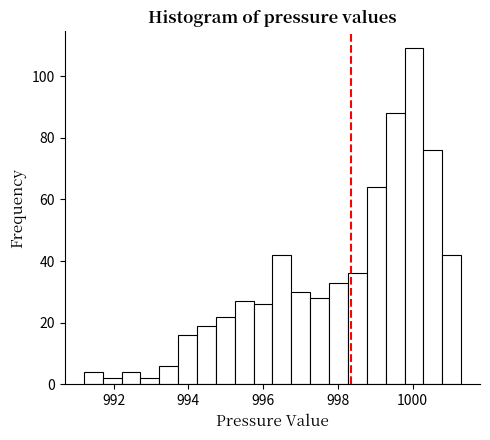

Around what value on the x-axis is the tallest bar? Give the approximate position of its centre, as read against the axis.

1000.0